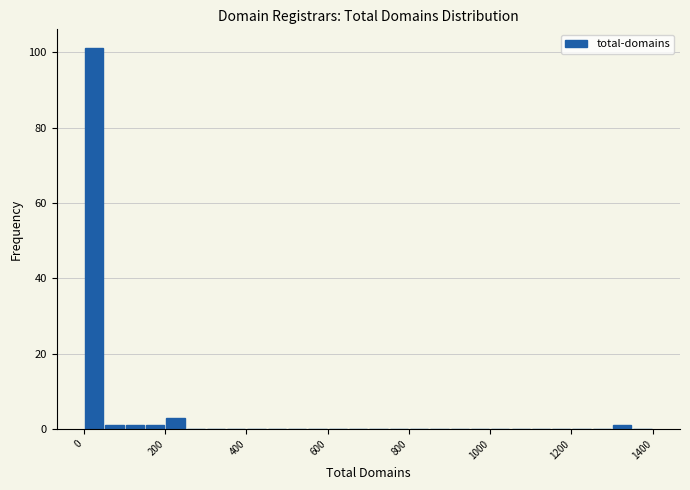

Read against the x-axis, roughly where is the centre of the tallest bar?

20